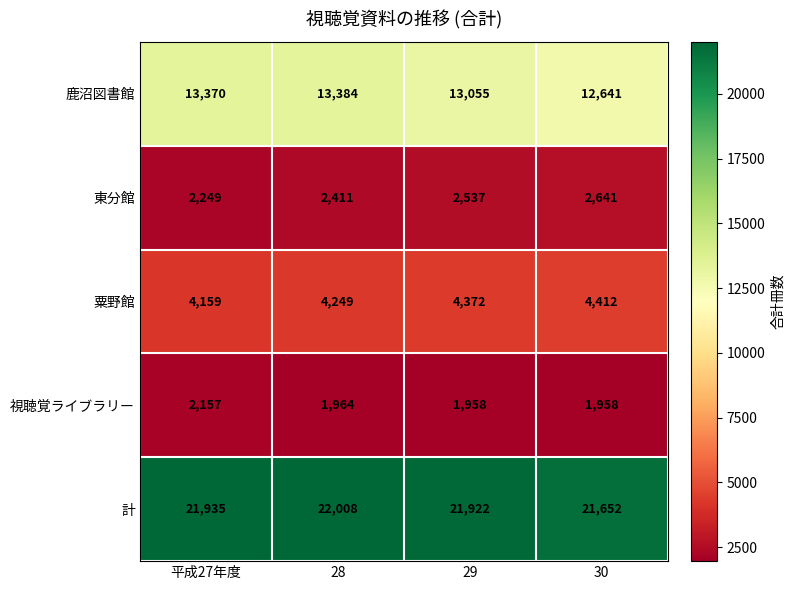

Is the value of 計 at 平成27年度 greater than the value of 視聴覚ライブラリー at 平成27年度?

Yes